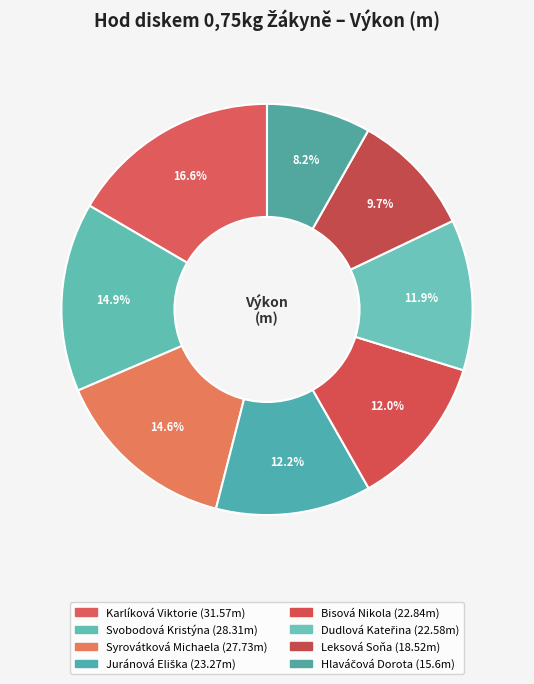

How many slices are in this pie chart?

8